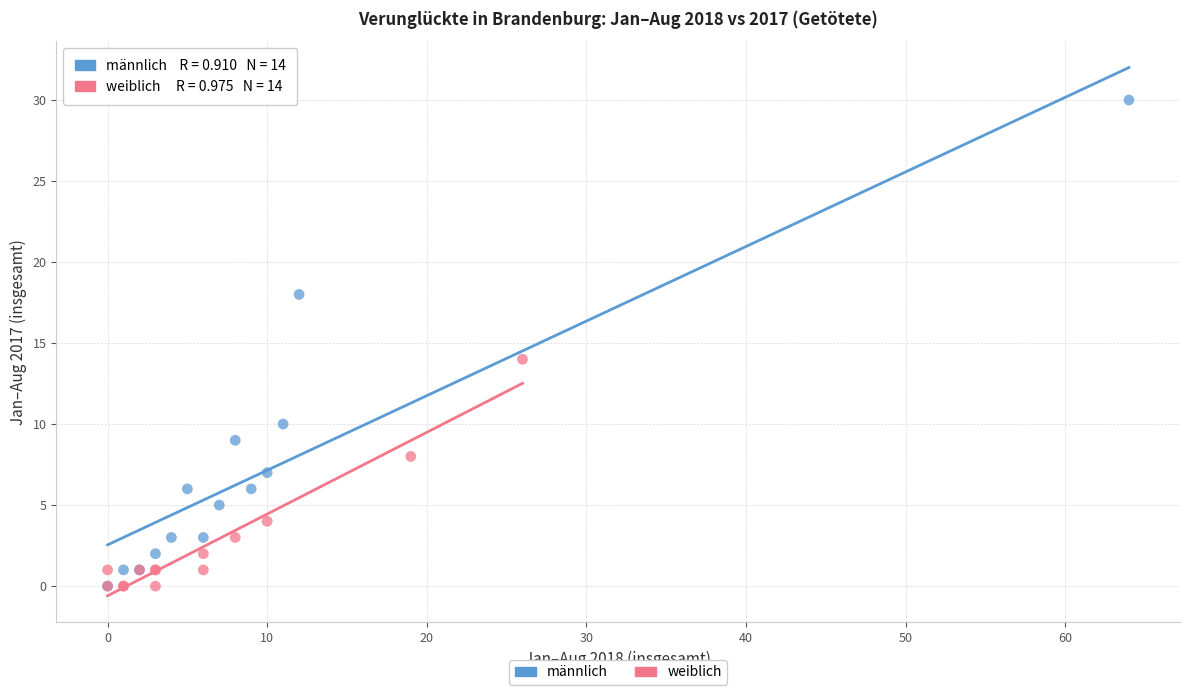

Which series has the widest spread of Y values?

männlich